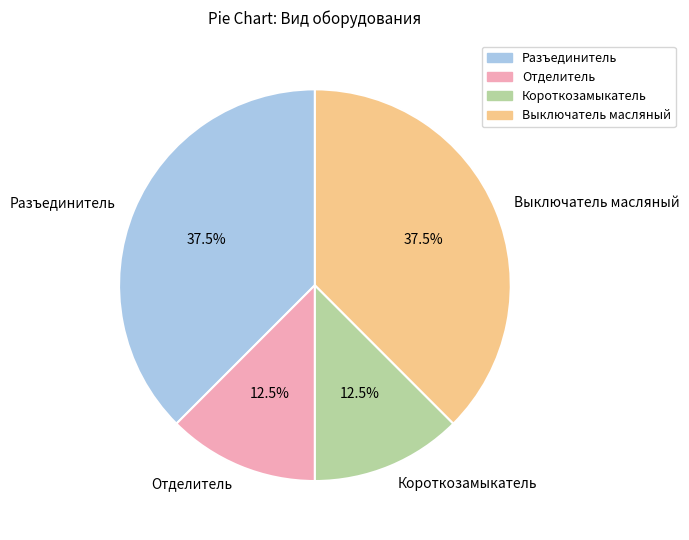

What is the total percentage of Отделитель and Короткозамыкатель?

25.0%